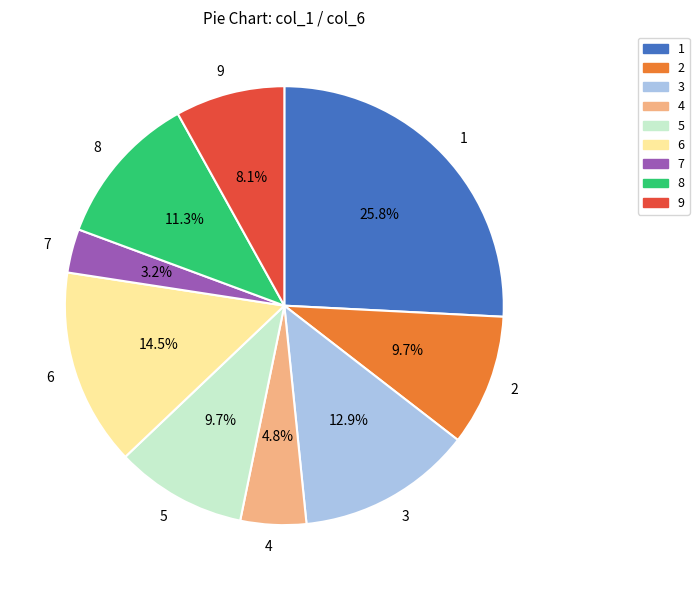

What percentage is NOT represented by 9?

91.9%